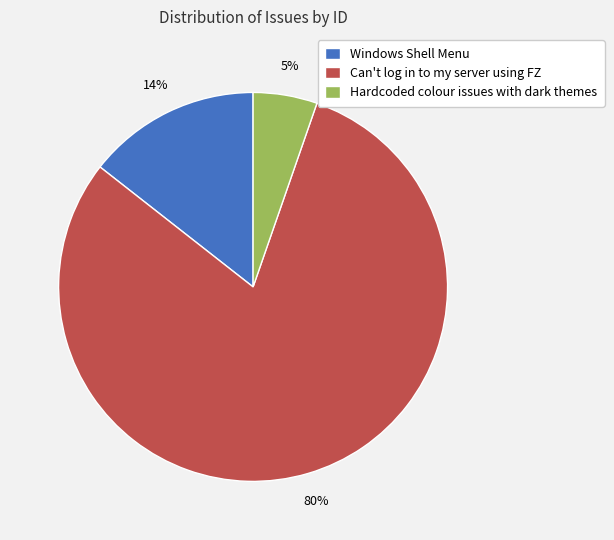

What is the smallest slice in the pie chart?

Hardcoded colour issues with dark themes